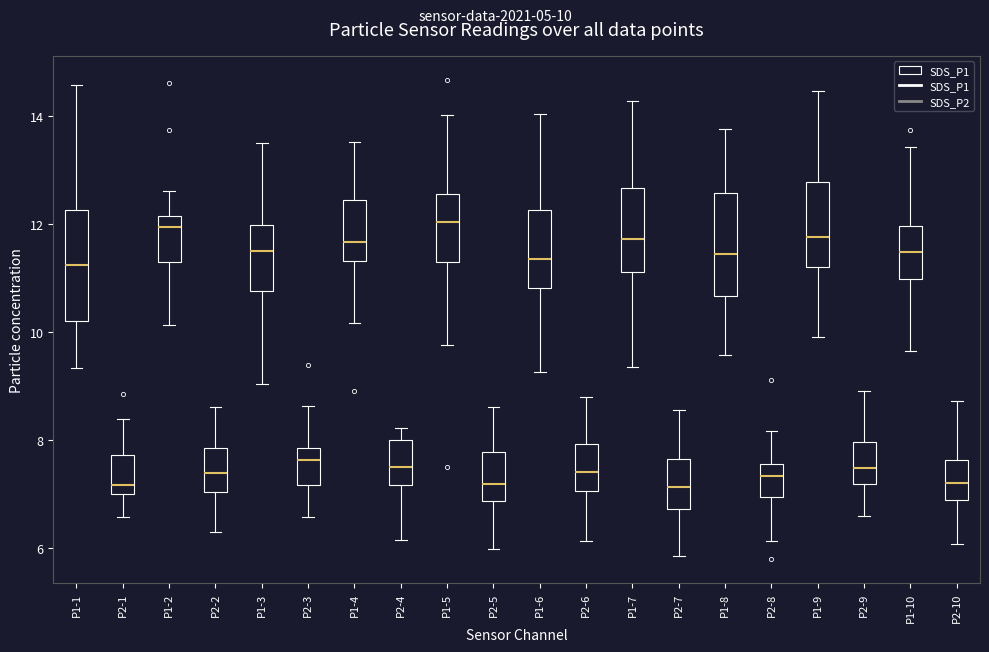

Reading left to right, transcribe this box plot: for each box, give where its median line is, the range the box spans, and where its two whiskers end, as read against the y-axis. The values are not printed on the chart, so give them approximately, as read against the axis.

P1-1: median 11.2, box 10.2 to 12.2, whiskers 9.4 to 14.6
P2-1: median 7.2, box 7.0 to 7.8, whiskers 6.6 to 8.4
P1-2: median 12.0, box 11.2 to 12.2, whiskers 10.2 to 12.6
P2-2: median 7.4, box 7.0 to 7.8, whiskers 6.2 to 8.6
P1-3: median 11.6, box 10.8 to 12.0, whiskers 9.0 to 13.6
P2-3: median 7.6, box 7.2 to 7.8, whiskers 6.6 to 8.6
P1-4: median 11.6, box 11.4 to 12.4, whiskers 10.2 to 13.6
P2-4: median 7.4, box 7.2 to 8.0, whiskers 6.2 to 8.2
P1-5: median 12.0, box 11.2 to 12.6, whiskers 9.8 to 14.0
P2-5: median 7.2, box 6.8 to 7.8, whiskers 6.0 to 8.6
P1-6: median 11.4, box 10.8 to 12.2, whiskers 9.2 to 14.0
P2-6: median 7.4, box 7.0 to 8.0, whiskers 6.2 to 8.8
P1-7: median 11.8, box 11.2 to 12.6, whiskers 9.4 to 14.2
P2-7: median 7.2, box 6.8 to 7.6, whiskers 5.8 to 8.6
P1-8: median 11.4, box 10.6 to 12.6, whiskers 9.6 to 13.8
P2-8: median 7.4, box 7.0 to 7.6, whiskers 6.2 to 8.2
P1-9: median 11.8, box 11.2 to 12.8, whiskers 10.0 to 14.4
P2-9: median 7.4, box 7.2 to 8.0, whiskers 6.6 to 8.8
P1-10: median 11.4, box 11.0 to 12.0, whiskers 9.6 to 13.4
P2-10: median 7.2, box 6.8 to 7.6, whiskers 6.0 to 8.8